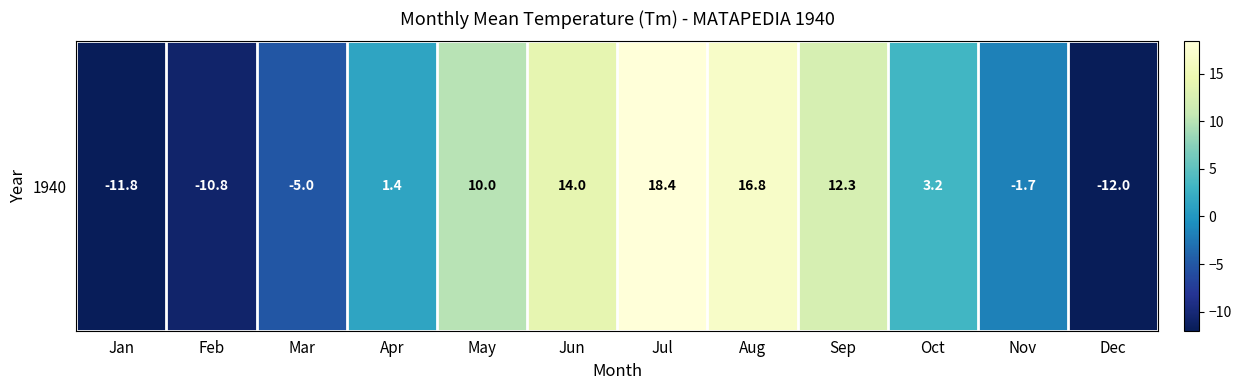

List the labels in order of value, largest first.

Jul, Aug, Jun, Sep, May, Oct, Apr, Nov, Mar, Feb, Jan, Dec